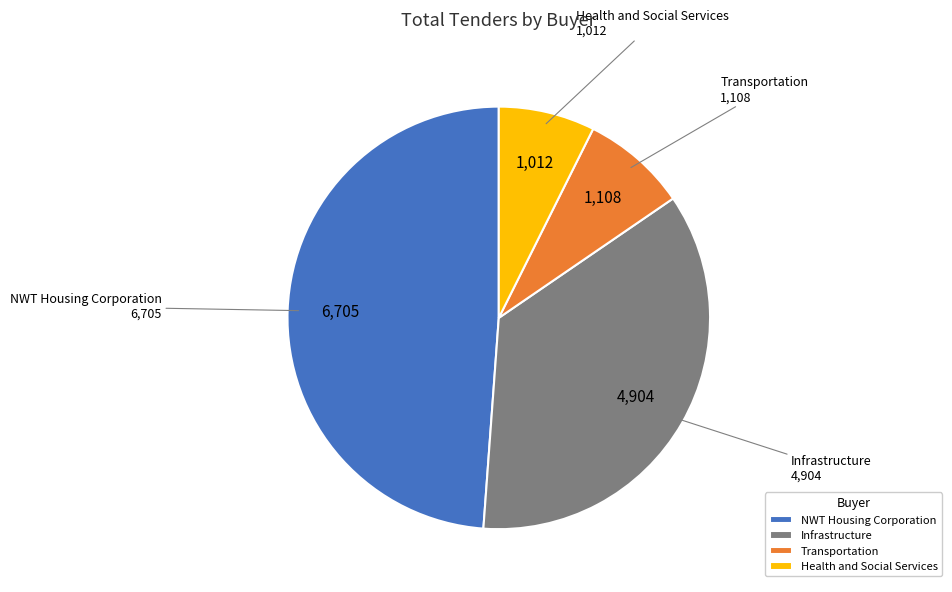

What is the ratio of the value at Transportation to the value at Health and Social Services?

1.1